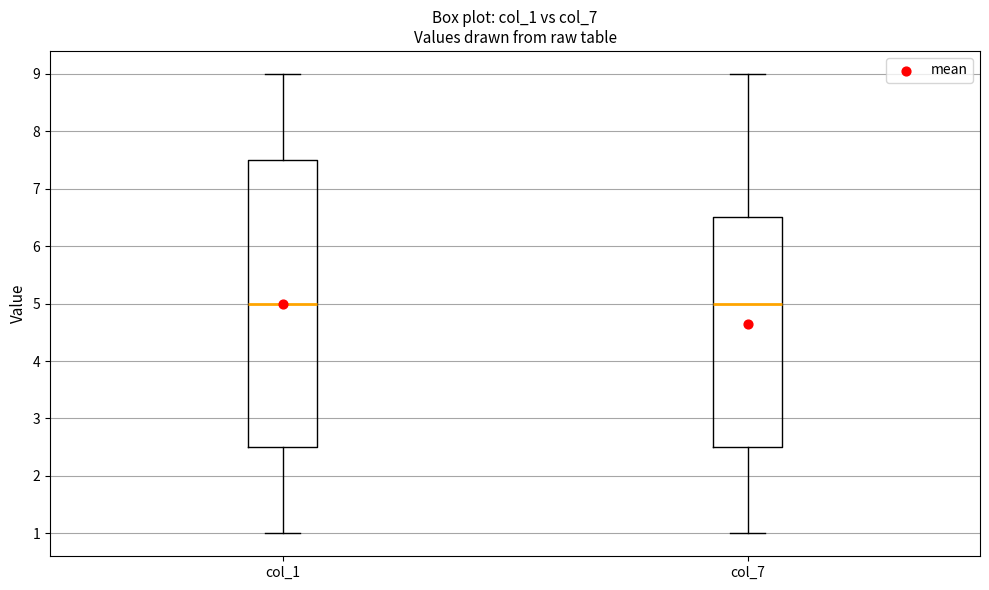

Where is the lower edge of the box for col_7 on the y-axis? The values are not printed on the chart, so give them approximately, as read against the axis.

2.5